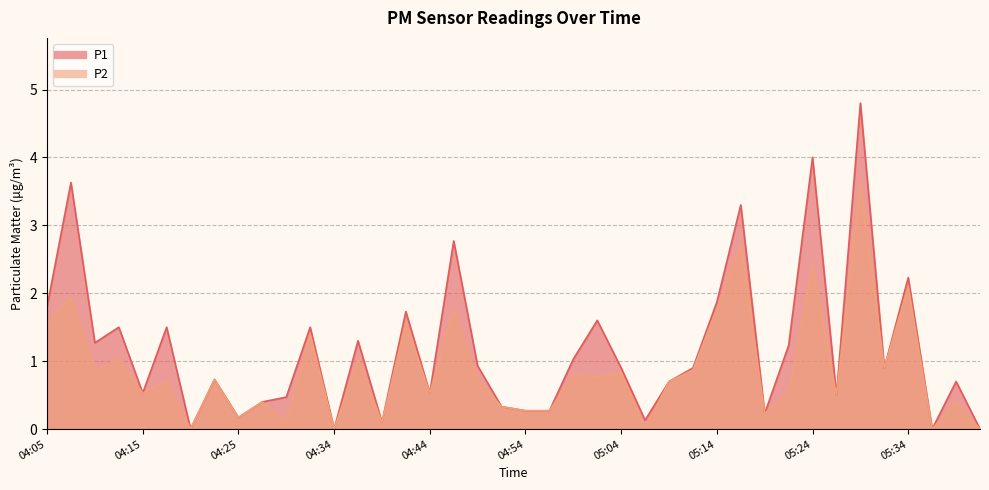

How many interior local valleys does the P2 series have?

14